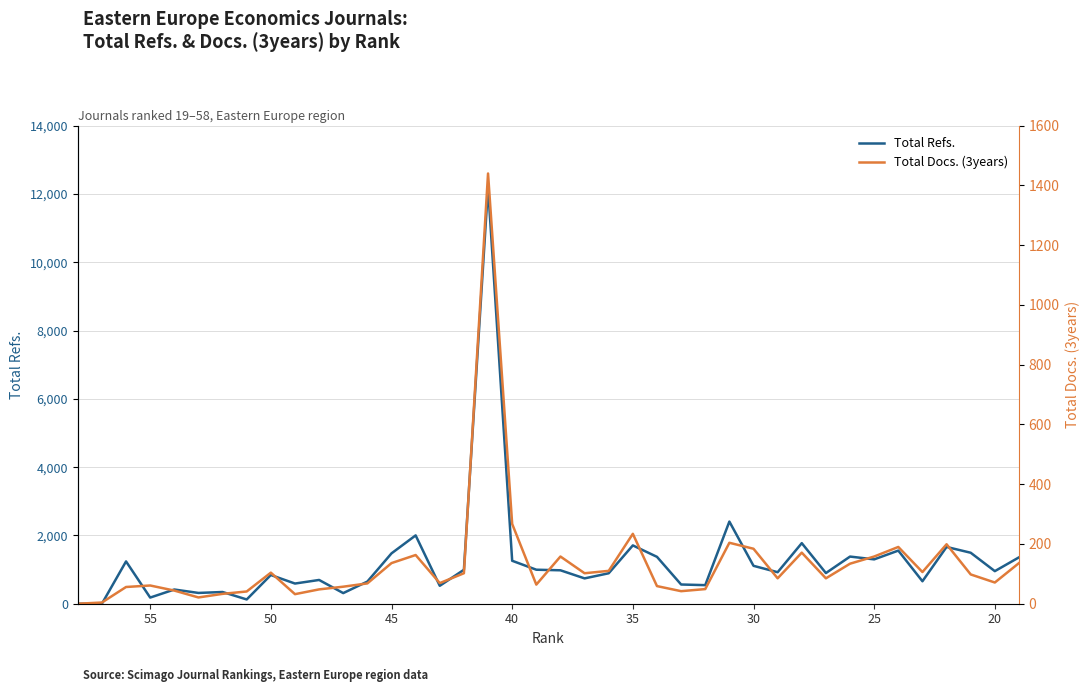

Is the value of Total Docs. (3years) at 40 greater than the value of Total Refs. at 40?

No